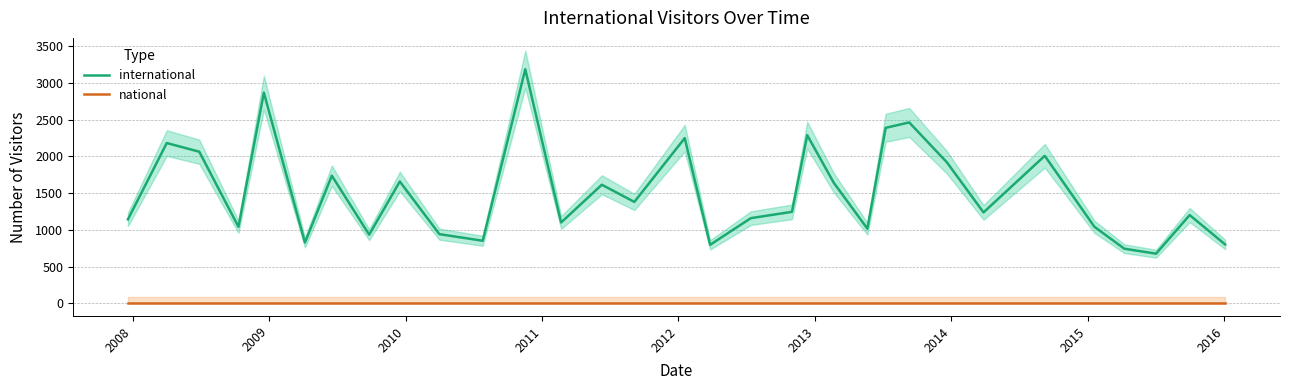

Does the chart display data point markers on the line(s)?

No